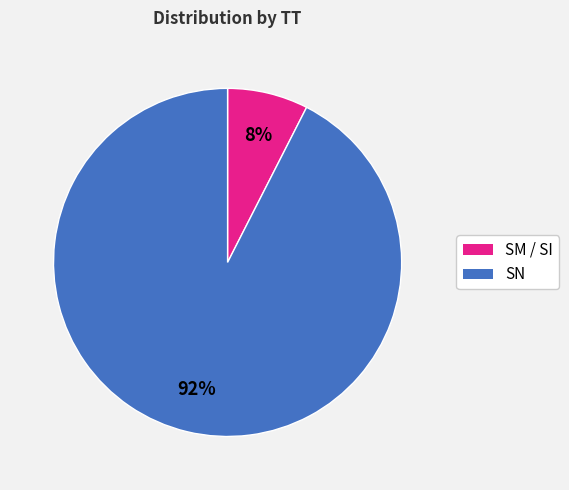

Does any single category account for the majority?

Yes